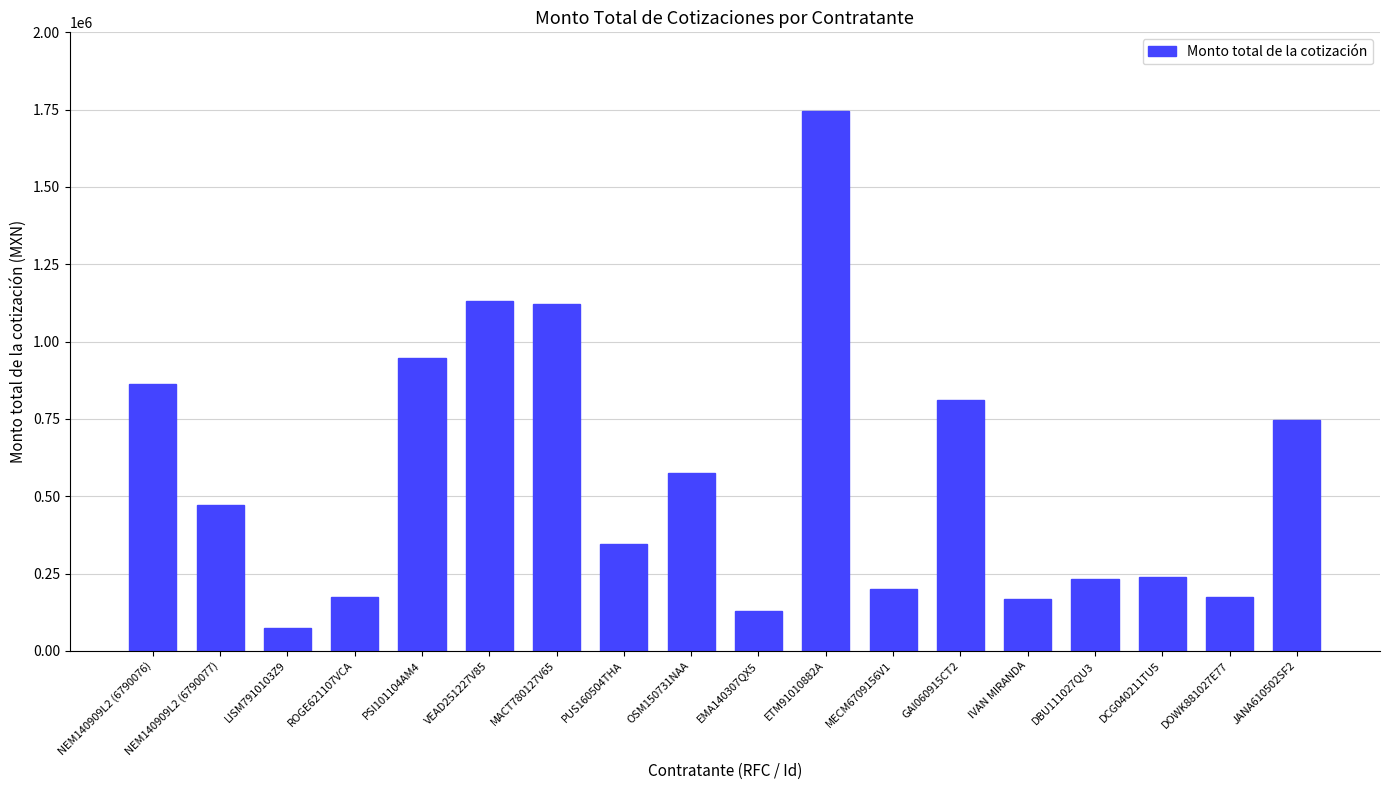

What is the sum of the values at JANA610502SF2 and MACT780127V65?

1868248.0